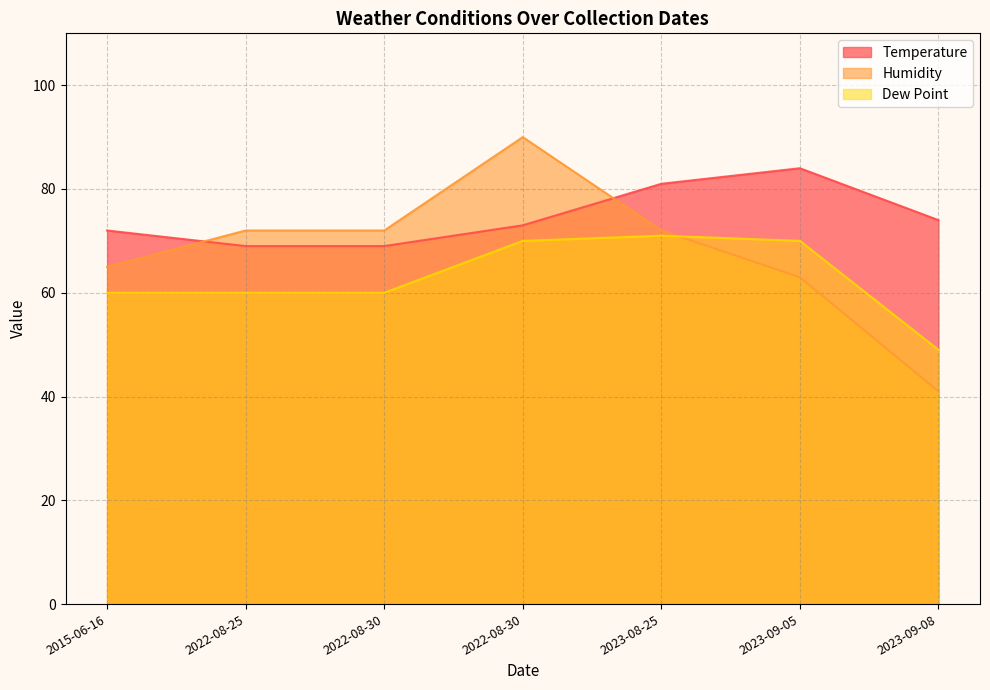

What are all the series names shown in the legend?

Temperature, Humidity, Dew Point